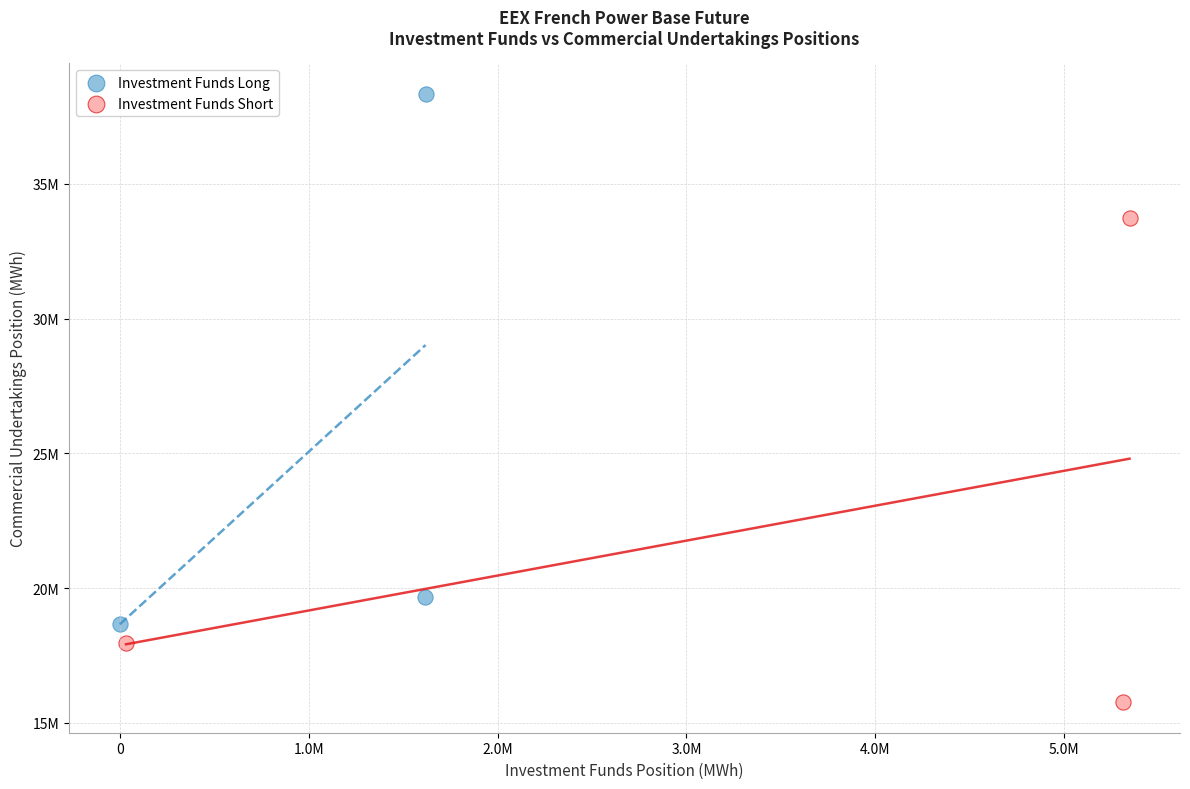

Which series contains the lowest Y value?

Investment Funds Short